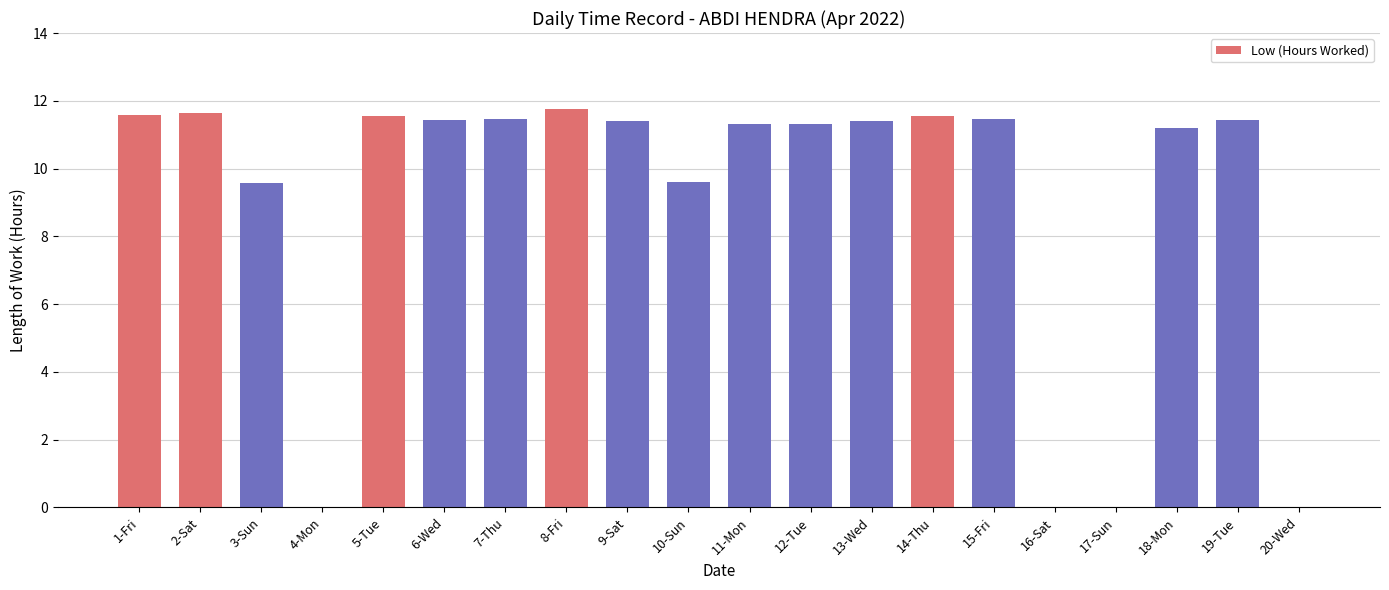

At which label does the data first exceed 11?

1-Fri